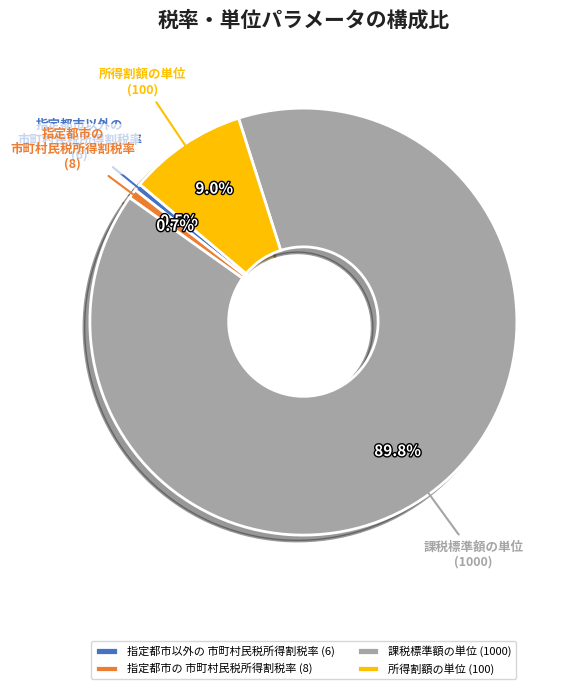

What is the largest slice in the pie chart?

課税標準額の単位 (1000)